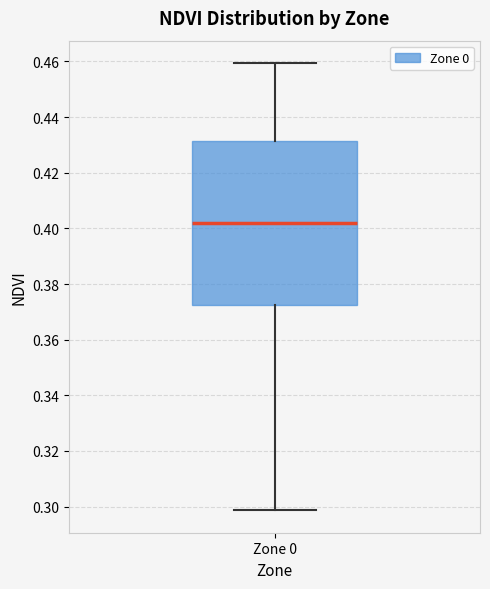

Transcribe this box plot: give where the median line is, the range the box spans, and where the two whiskers end, as read against the y-axis. The values are not printed on the chart, so give them approximately, as read against the axis.

median 0.402, box 0.372 to 0.432, whiskers 0.298 to 0.460